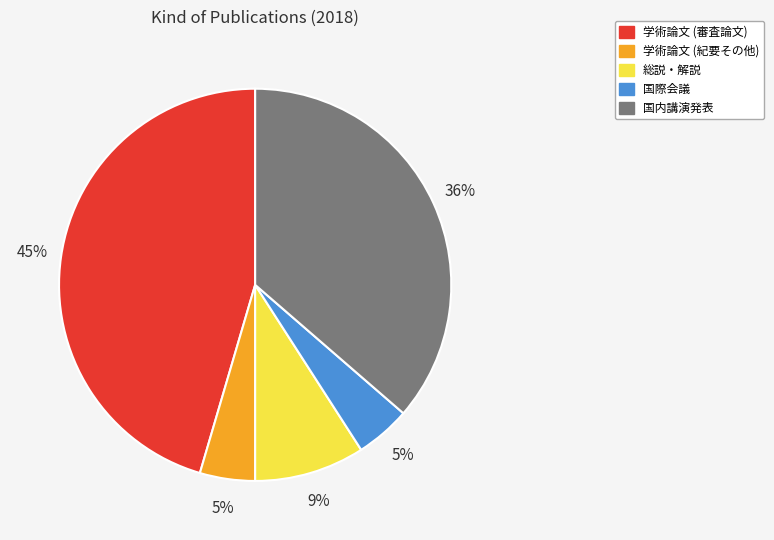

The 国際会議 slice represents 5% of the pie. True or false?

True